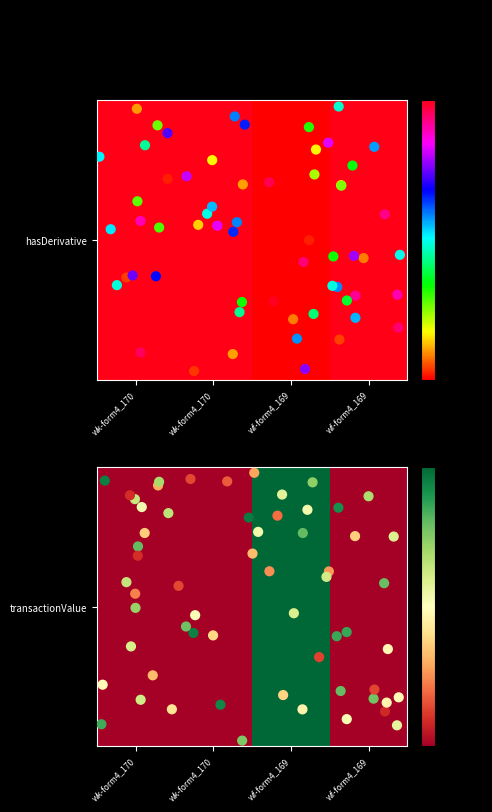

What is the maximum value for wf-form4_169515561686307.xml?

304803